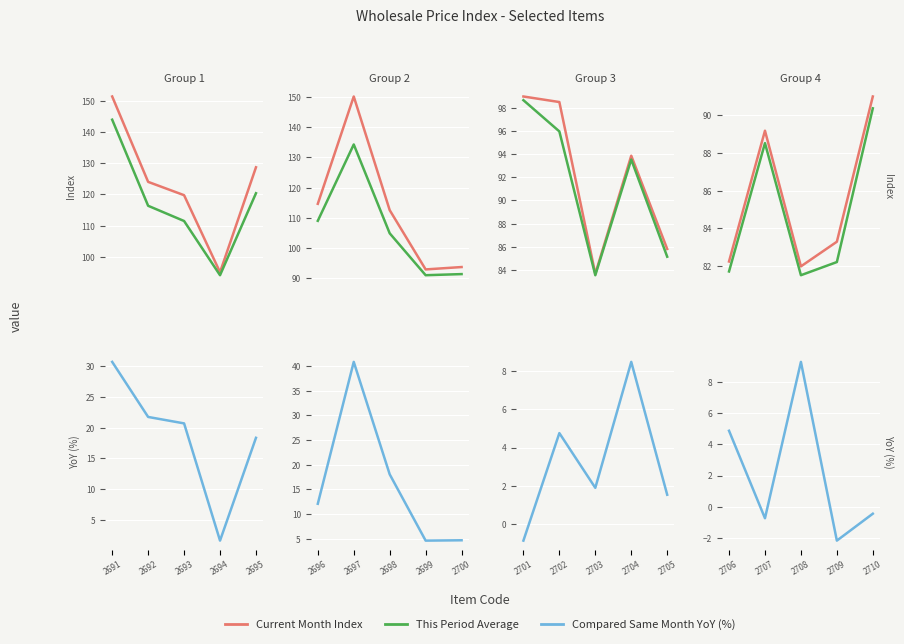

What are all the series names shown in the legend?

Current Month Index, This Period Average, Compared Same Month YoY (%)